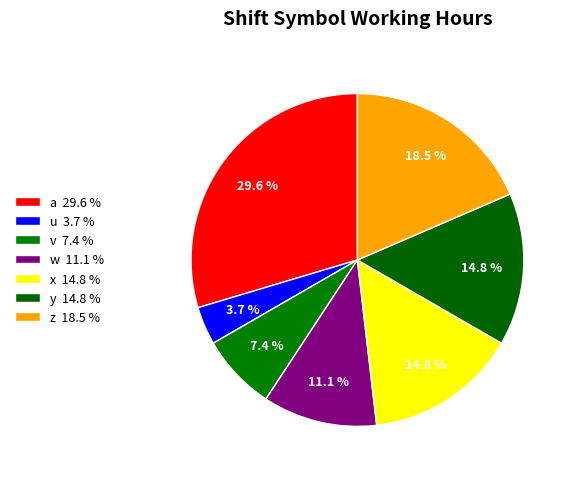

Which category has the biggest portion of the pie?

a